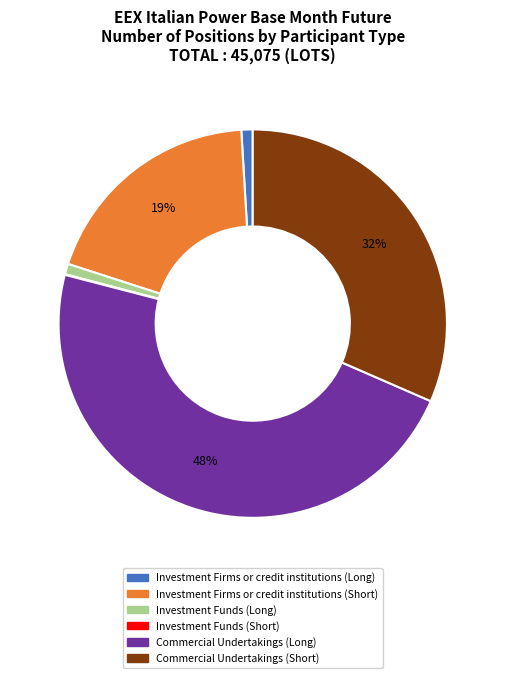

What is the largest slice in the pie chart?

Commercial Undertakings (Long)